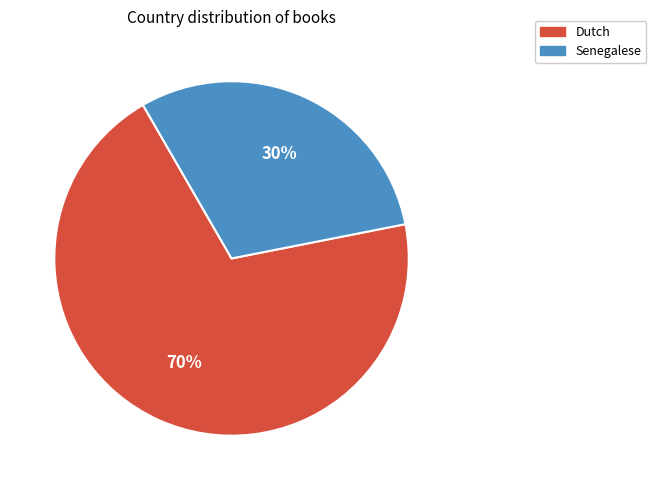

How many segments does this pie chart have?

2